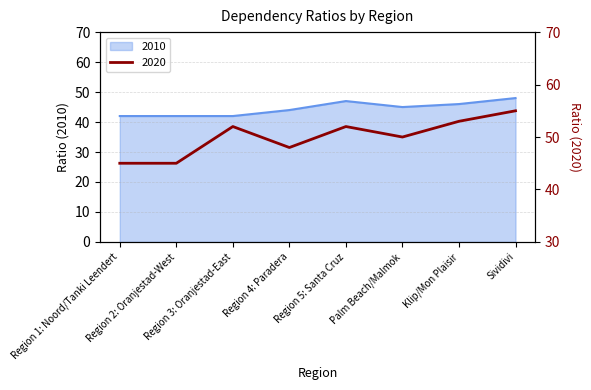

Which series changed the most between Region 4: Paradera and Palm Beach/Malmok?

2020